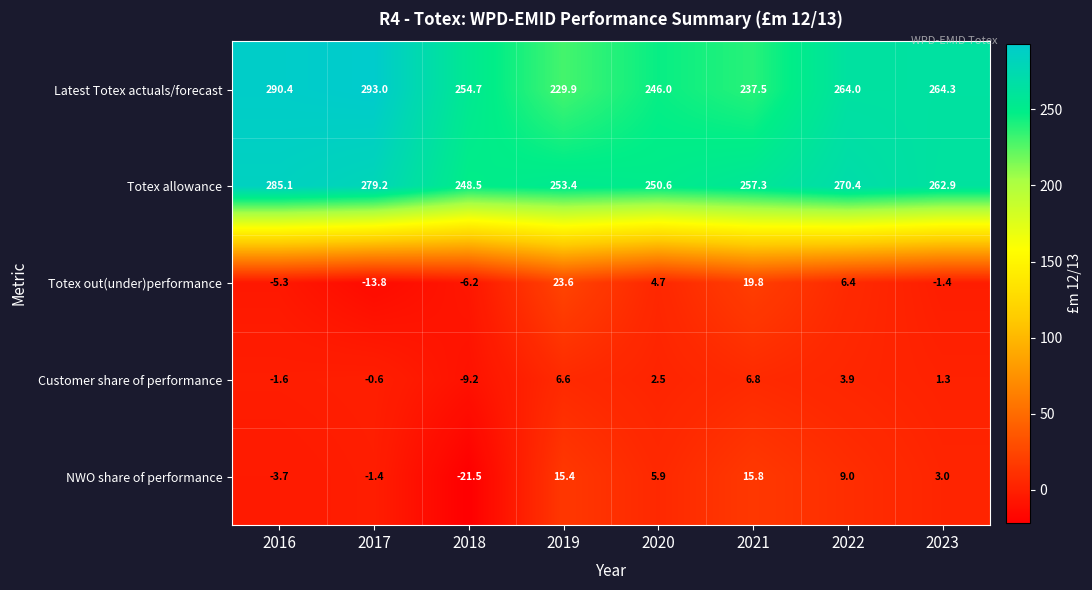

At how many categories does at least one series exceed 29?

8